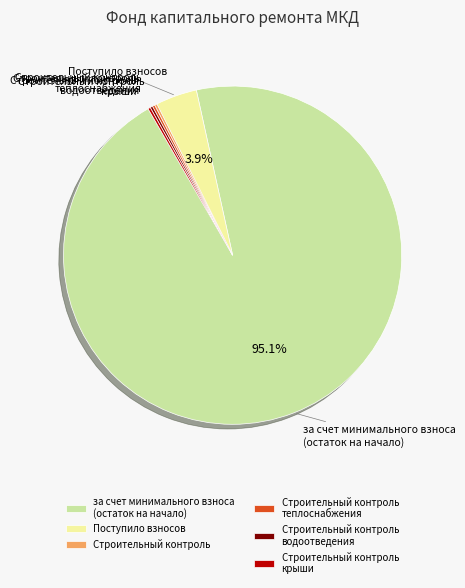

Which slice is the largest?

за счет минимального взноса (остаток на начало)